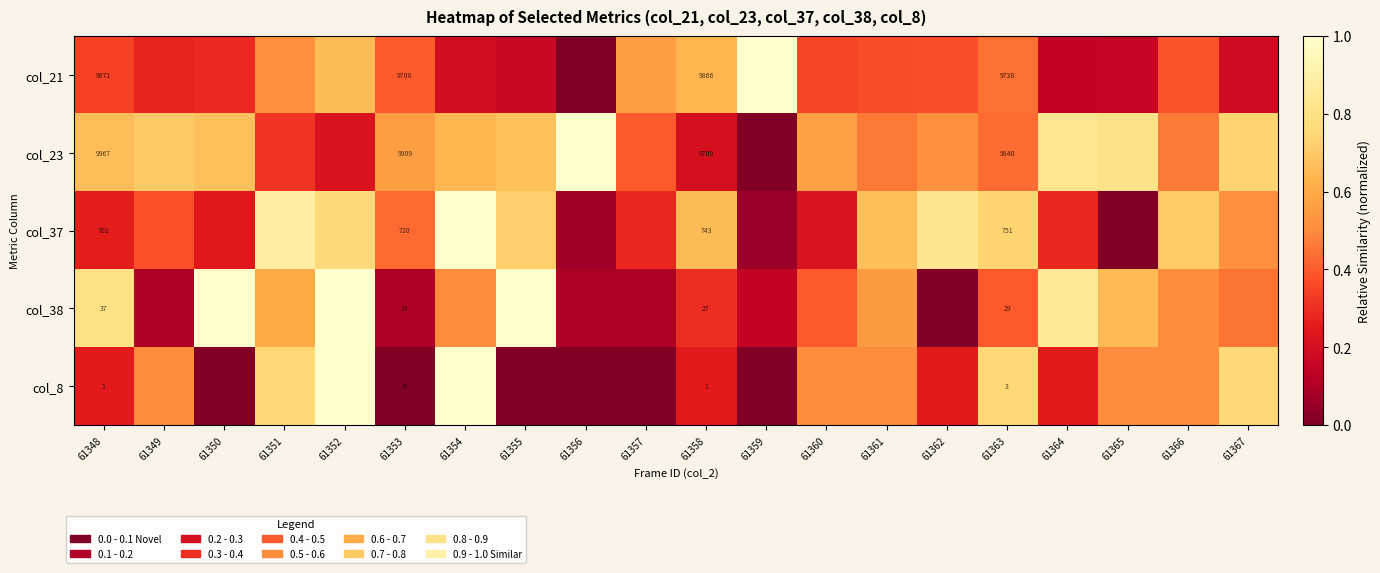

At 61348, list the series in order from smallest to largest.

col_8, col_38, col_37, col_21, col_23